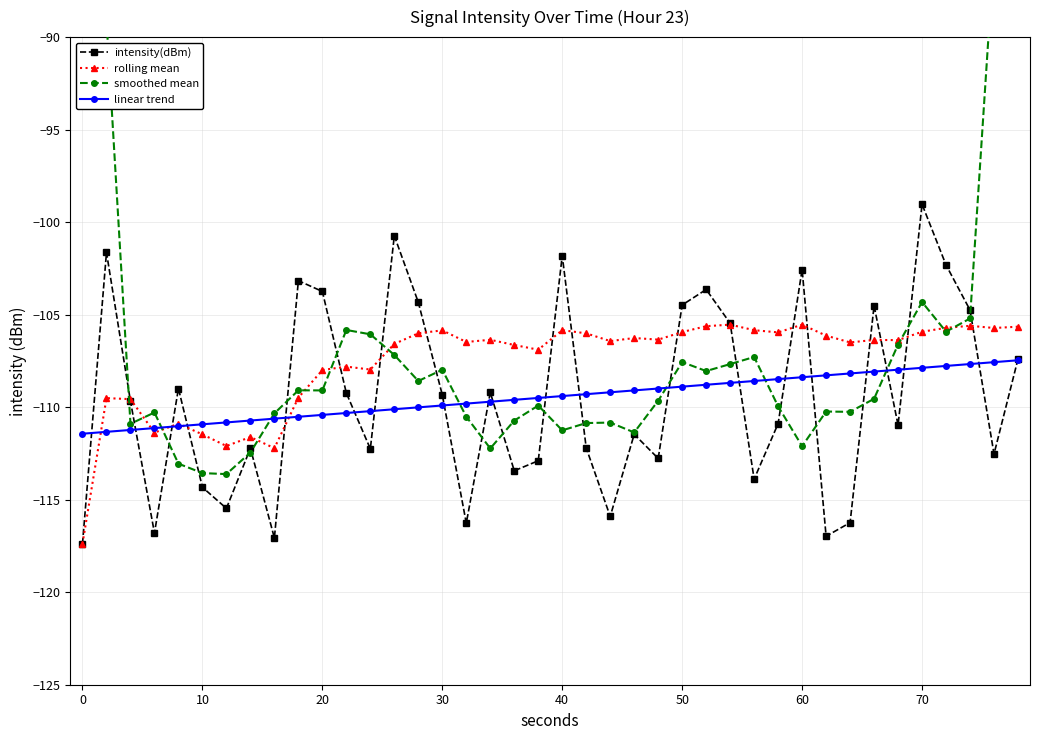

At how many categories does at least one series exceed -114?

40